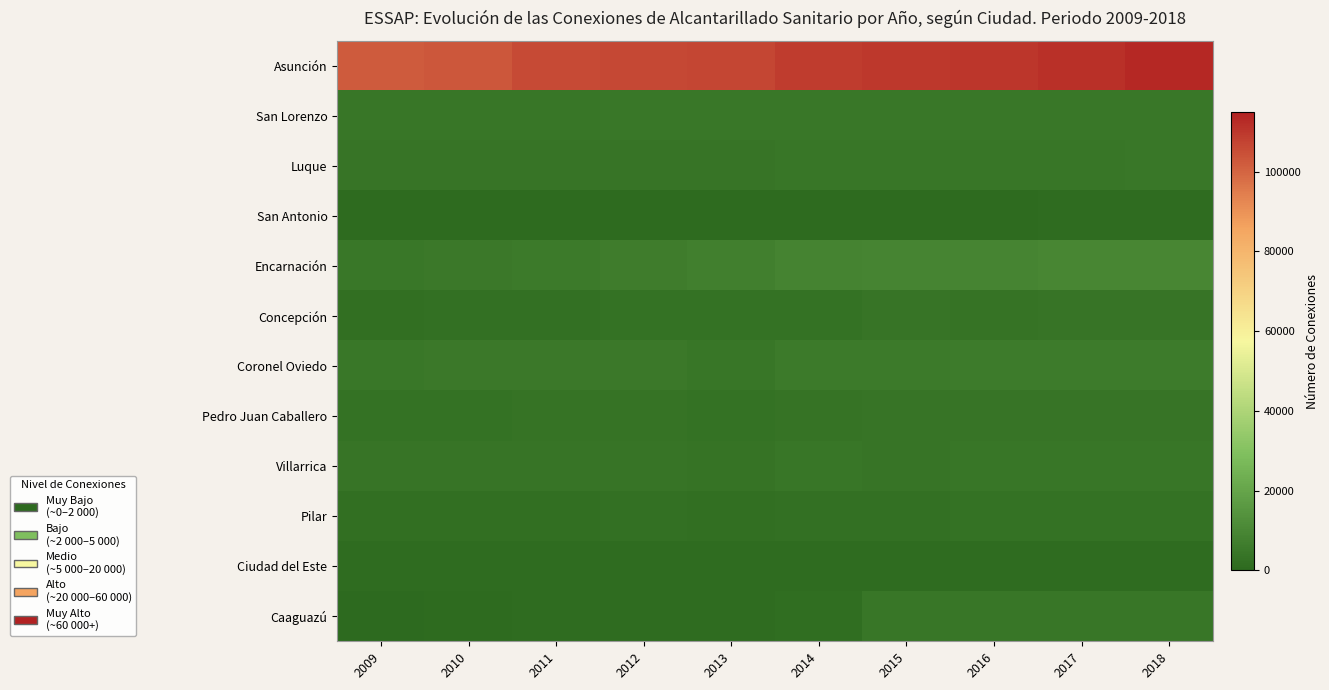

Which category has the lowest value across all series?

2009